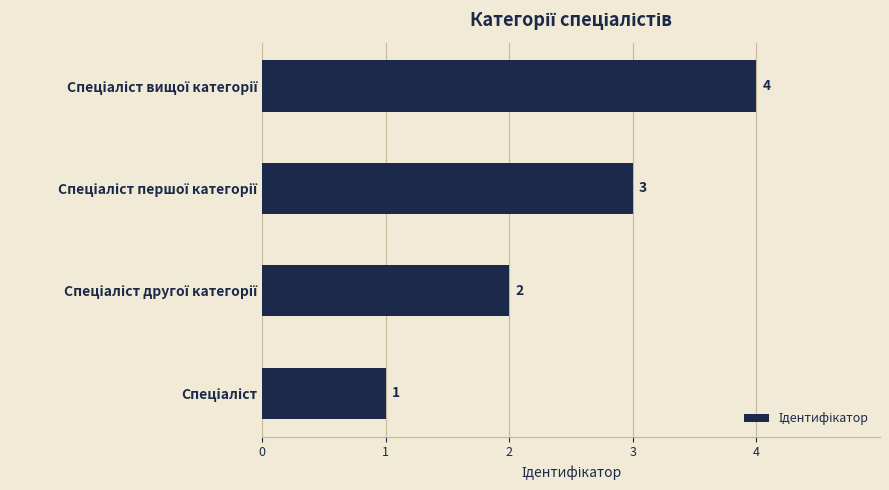

Are the bars horizontal?

Yes